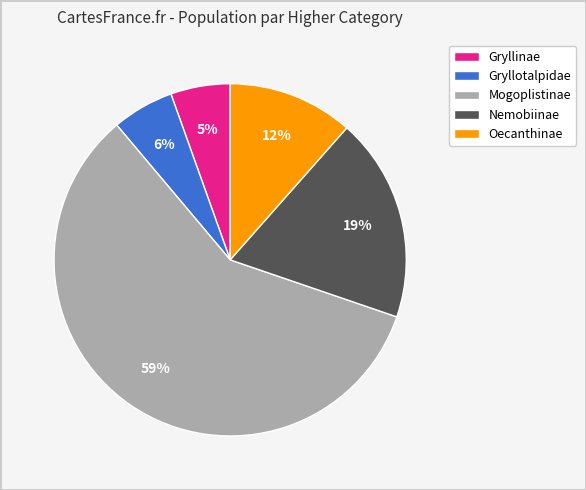

Which category has the biggest portion of the pie?

Mogoplistinae